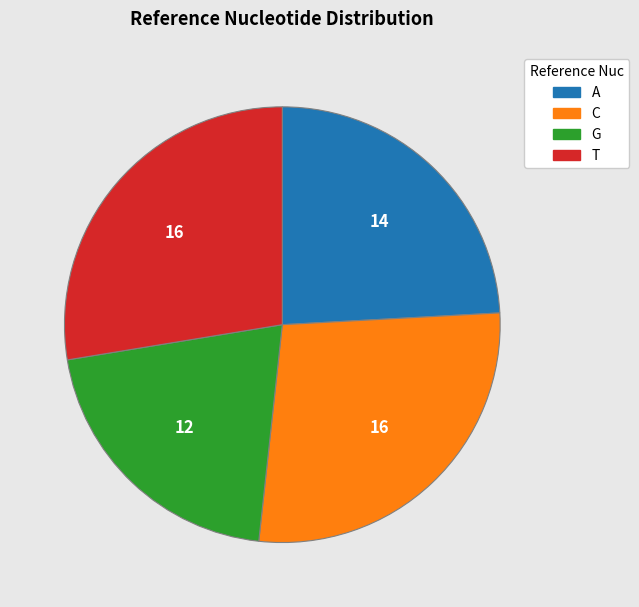

Count the number of slices in the pie.

4